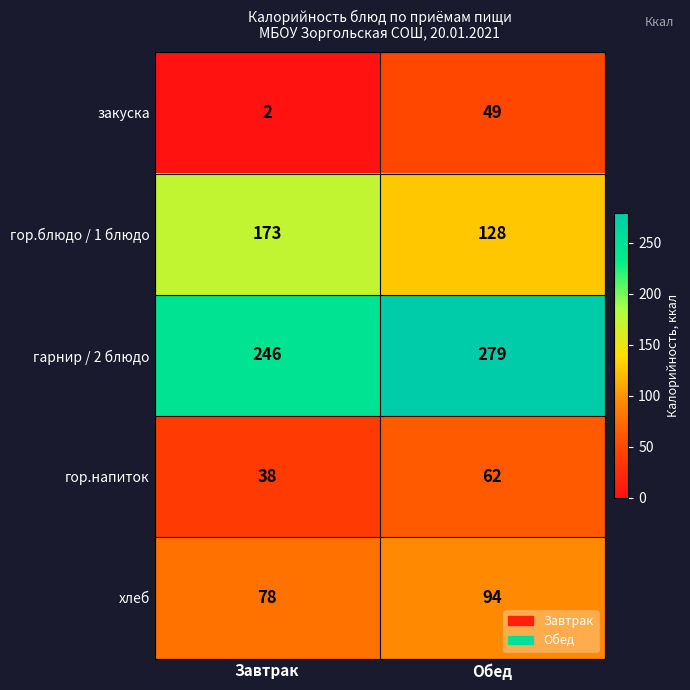

How many distinct data groups are displayed?

5